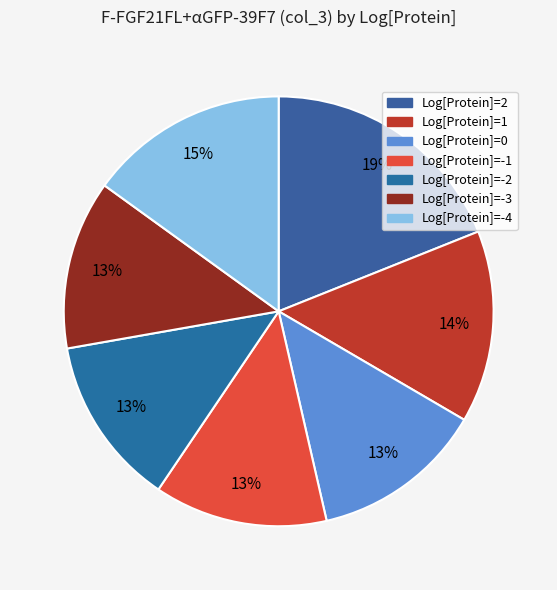

Is there a majority slice in this chart?

No